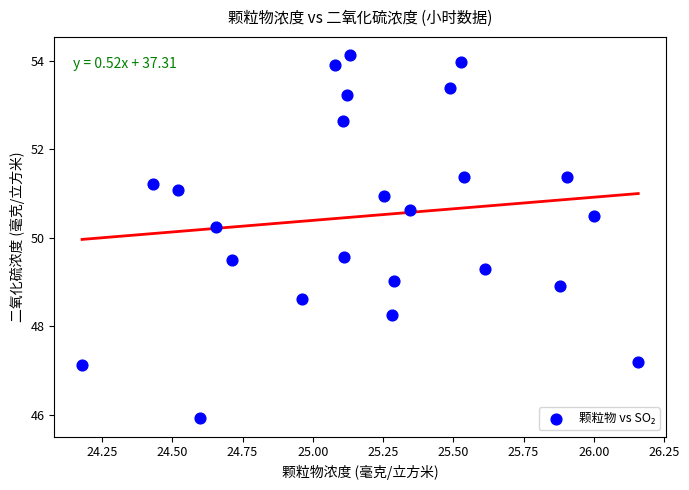

What Y value in the scatter plot is closest to 50?

50.2